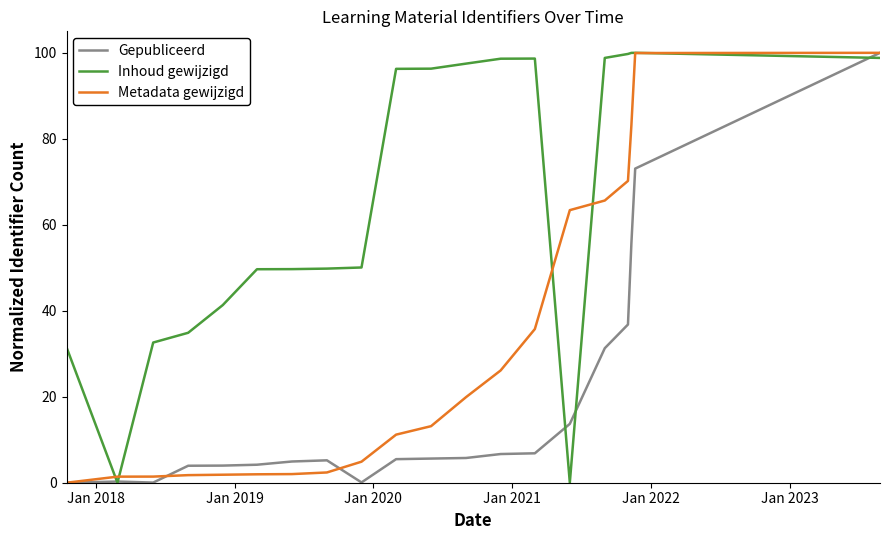

What is the maximum value shown in the chart?

100.0